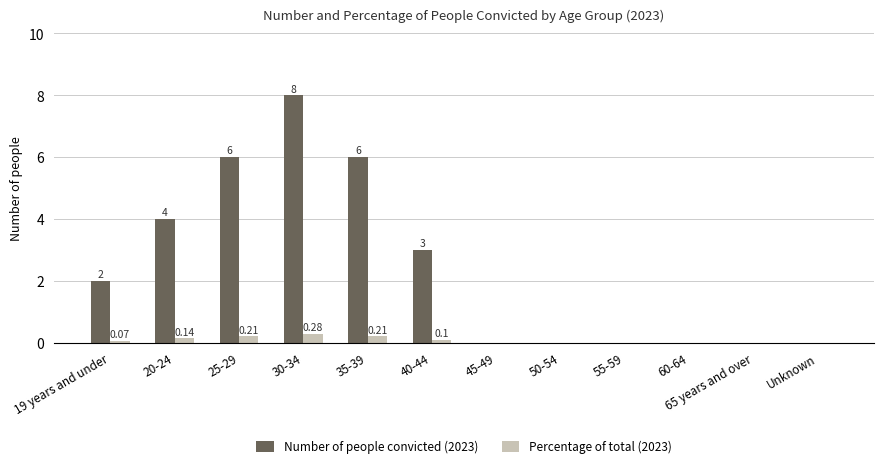

Is the value of Number of people convicted (2023) at 25-29 greater than the value of Percentage of total (2023) at 25-29?

Yes